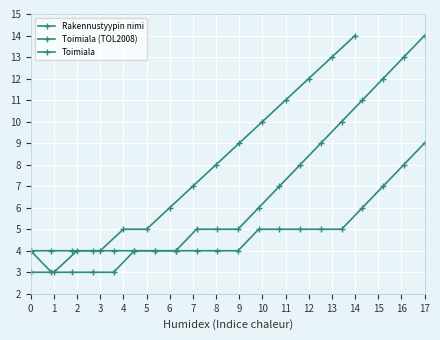

True or false: Rakennustyypin nimi has a value of 5 at 13.

True